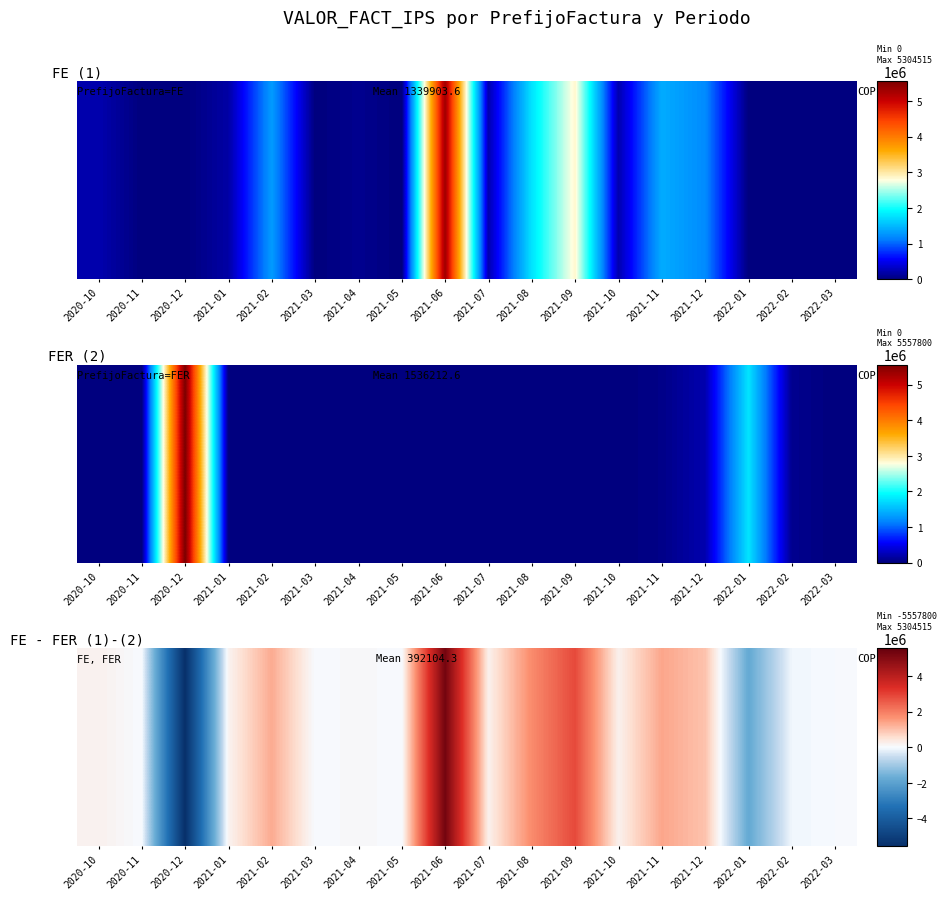

What is the greatest value displayed?

5304515